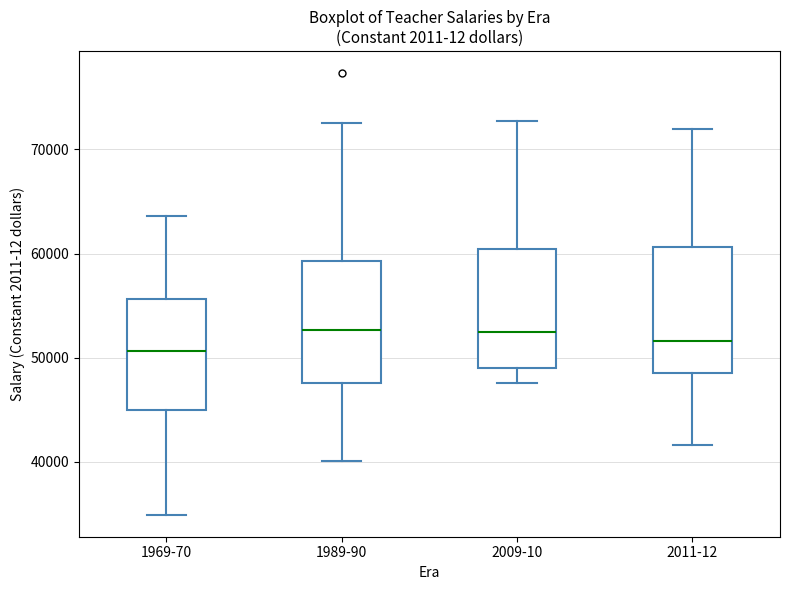

Reading left to right, read every box against the y-axis: the position of its median line, the range the box covers, and the ends of its whiskers. The values are not printed on the chart, so give them approximately, as read against the axis.

1969-70: median 51000, box 45000 to 56000, whiskers 35000 to 64000
1989-90: median 53000, box 48000 to 59000, whiskers 40000 to 73000
2009-10: median 52000, box 49000 to 60000, whiskers 48000 to 73000
2011-12: median 52000, box 49000 to 61000, whiskers 42000 to 72000